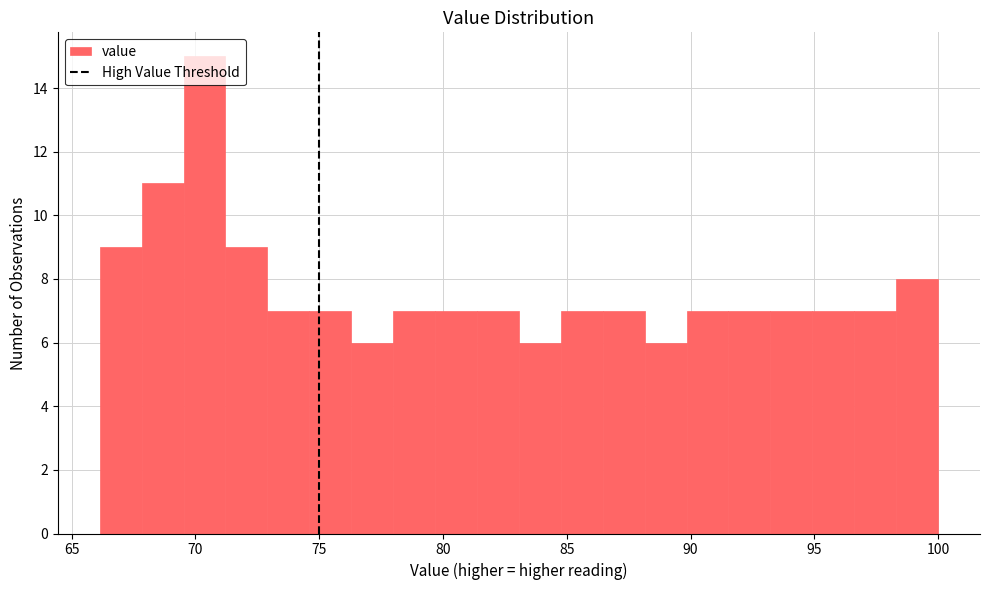

Read against the x-axis, roughly where is the centre of the tallest bar?

70.5